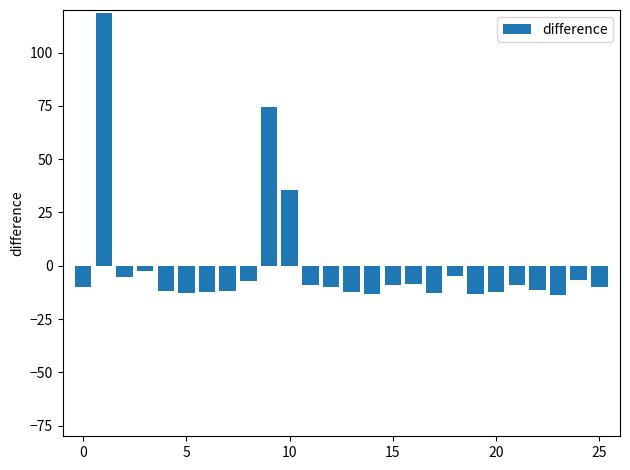

How many values are above zero?

3